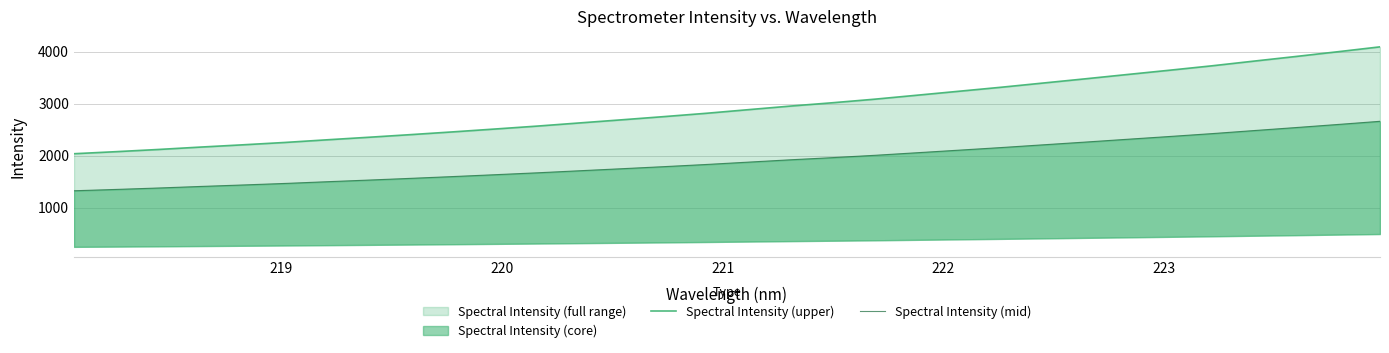

What is the greatest value displayed?

4094.0